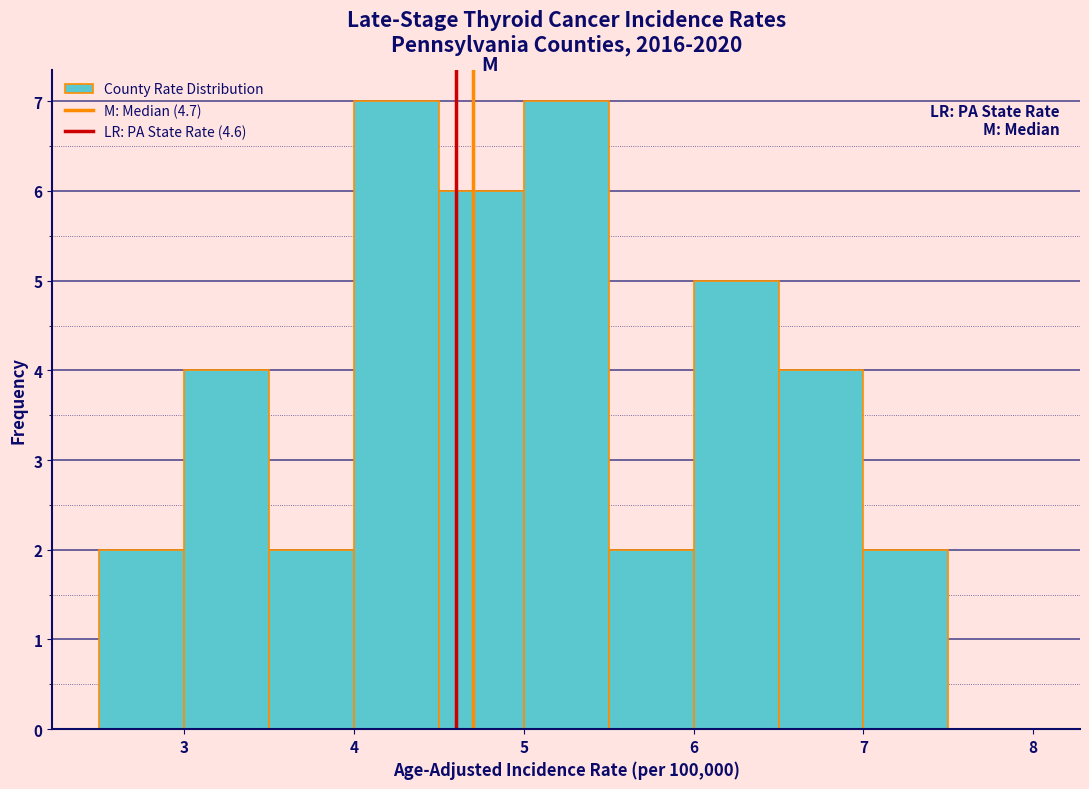

What is the height of the bar covering 6.0 to 6.5 on the x-axis? The values are not printed on the chart, so give them approximately, as read against the axis.

5